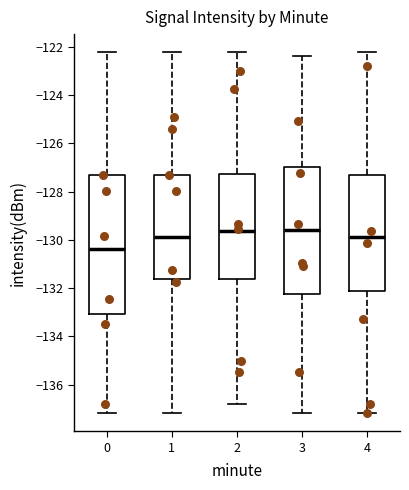

Reading left to right, read every box against the y-axis: the position of its median line, the range the box covers, and the ends of its whiskers. The values are not printed on the chart, so give them approximately, as read against the axis.

0: median -130.4, box -133.0 to -127.4, whiskers -137.2 to -122.2
1: median -129.8, box -131.6 to -127.4, whiskers -137.2 to -122.2
2: median -129.6, box -131.6 to -127.2, whiskers -136.8 to -122.2
3: median -129.6, box -132.2 to -127.0, whiskers -137.2 to -122.4
4: median -129.8, box -132.2 to -127.4, whiskers -137.2 to -122.2